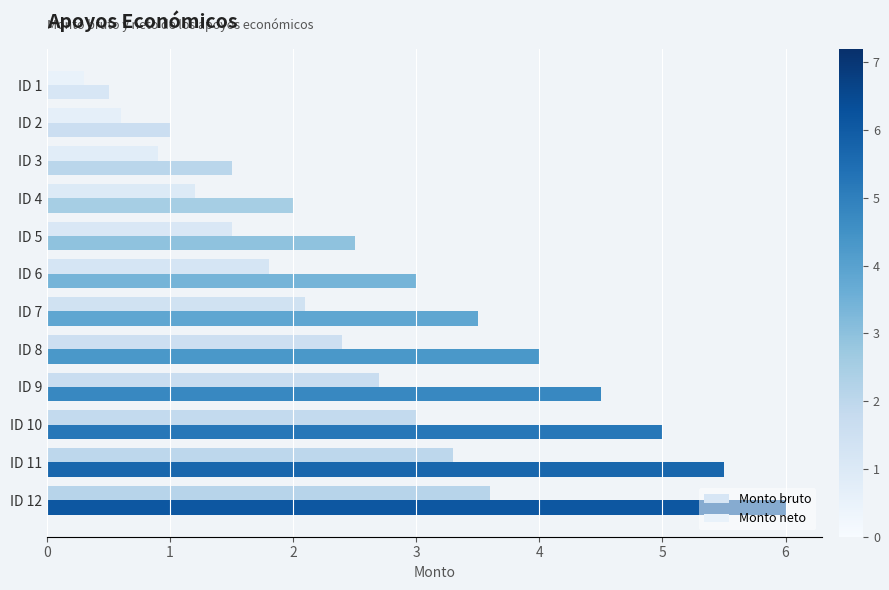

What is the minimum value shown in the chart?

0.3